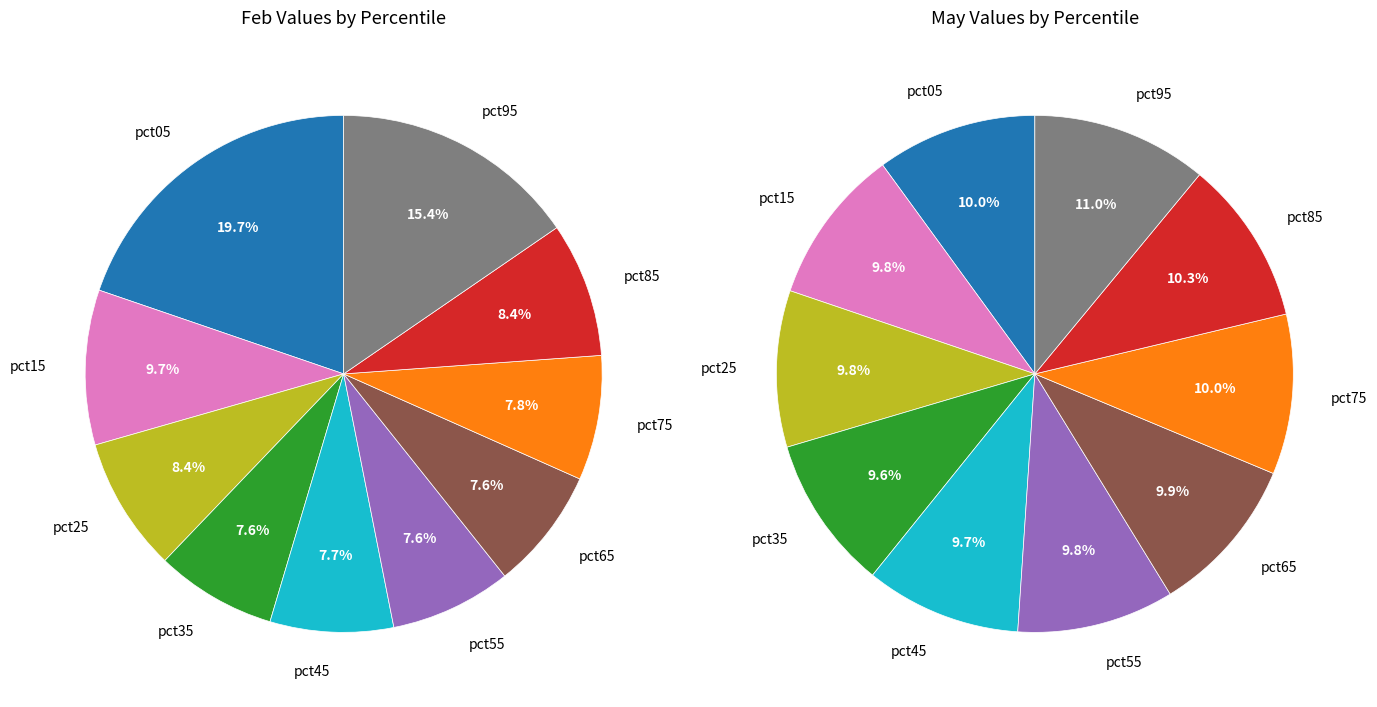

How many slices are in this pie chart?

10